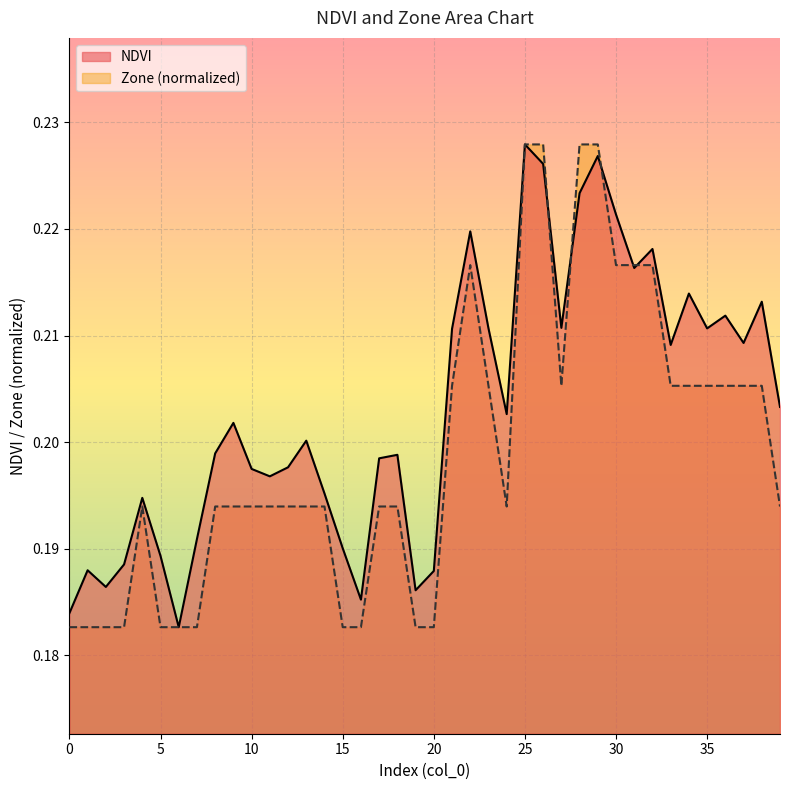

How many times do NDVI and Zone cross each other?

5